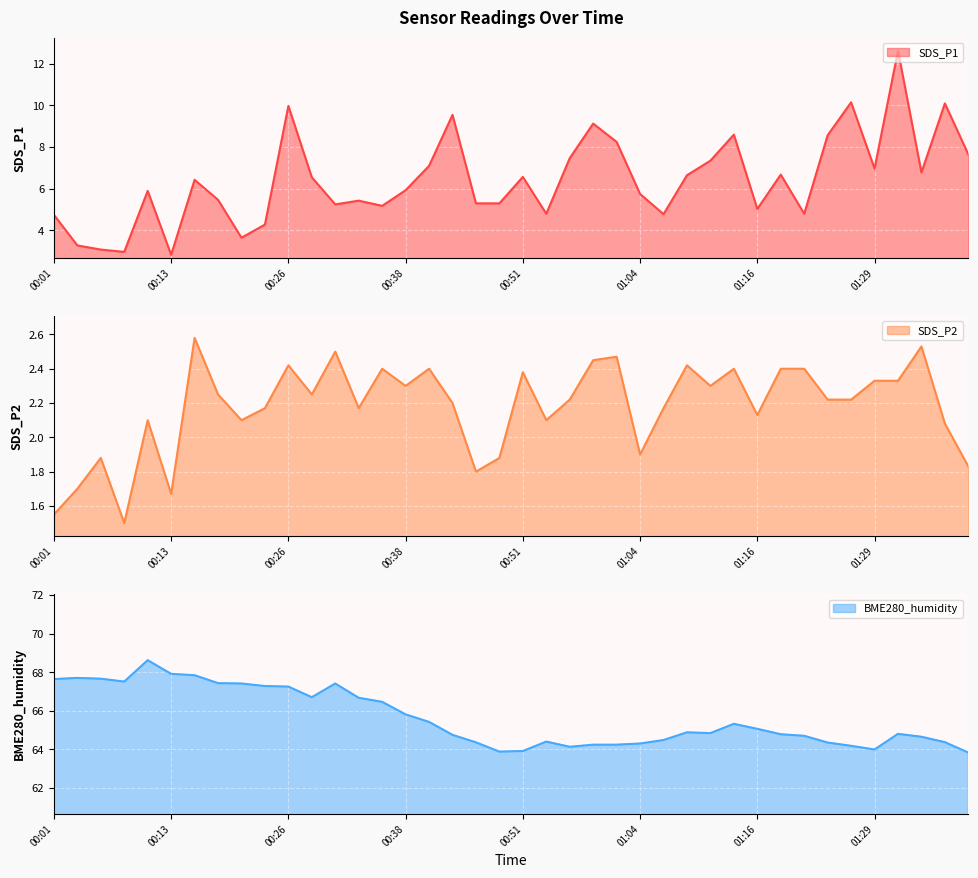

At how many categories does at least one series exceed 8?

40